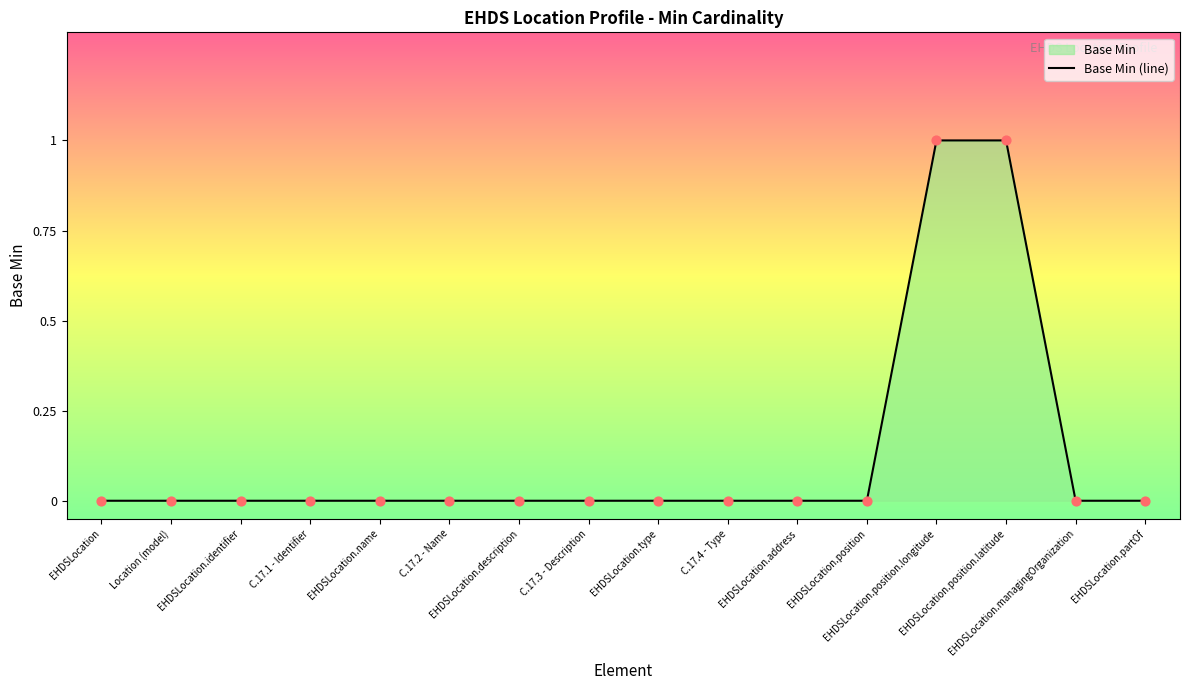

Between EHDSLocation.partOf and EHDSLocation.managingOrganization, which is larger?

EHDSLocation.partOf